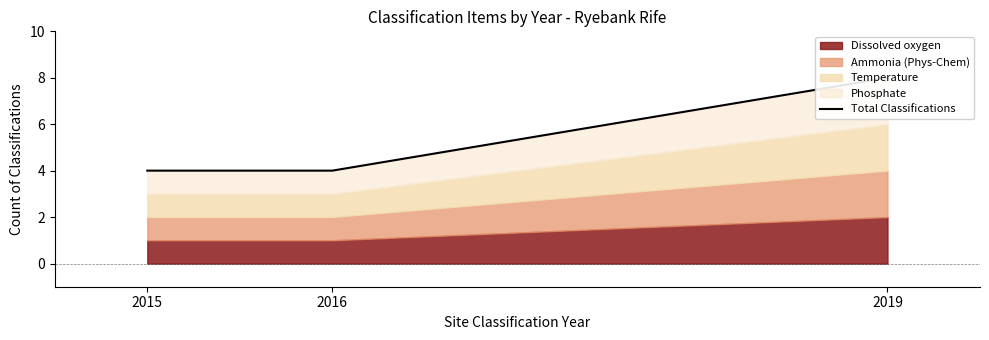

At which label is the value closest to 6?

2015